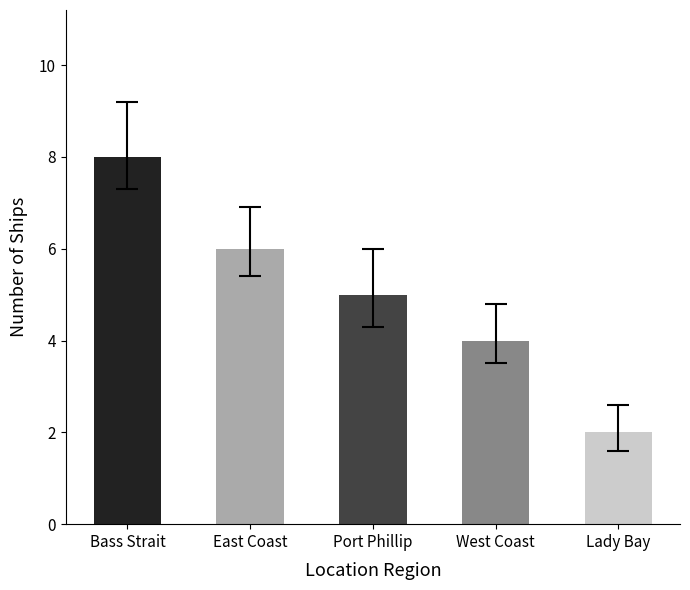

What position from the right is East Coast?

4